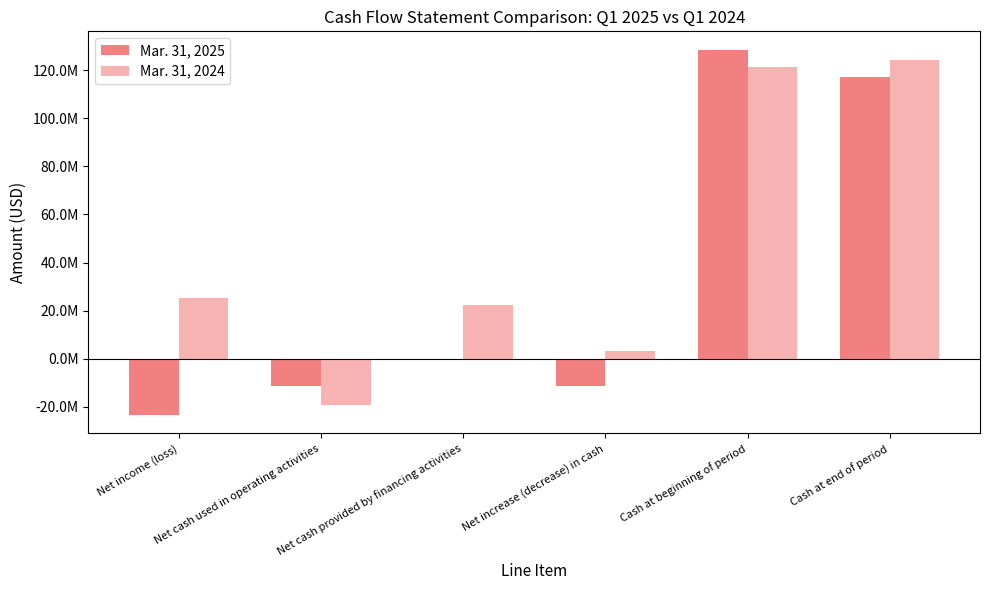

At Net cash provided by financing activities, list the series in order from largest to smallest.

Mar. 31, 2024, Mar. 31, 2025